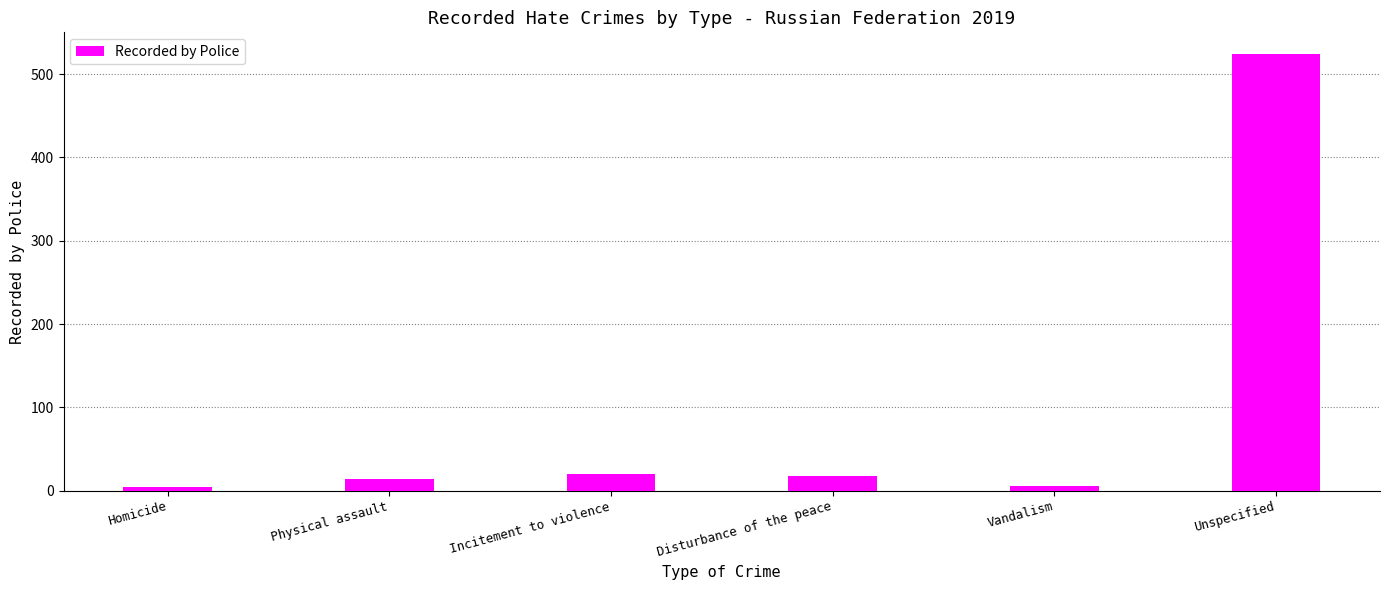

How many series are shown in this chart?

1